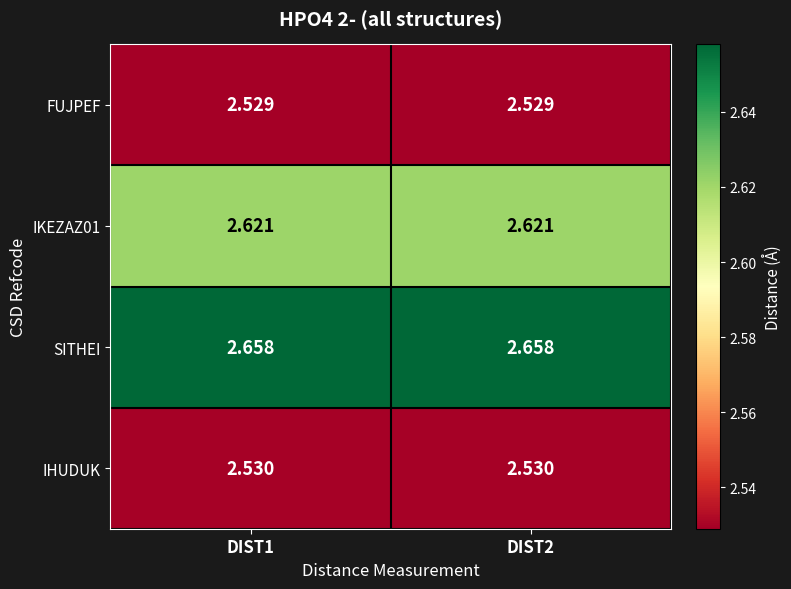

Which series has the largest total across all categories?

SITHEI